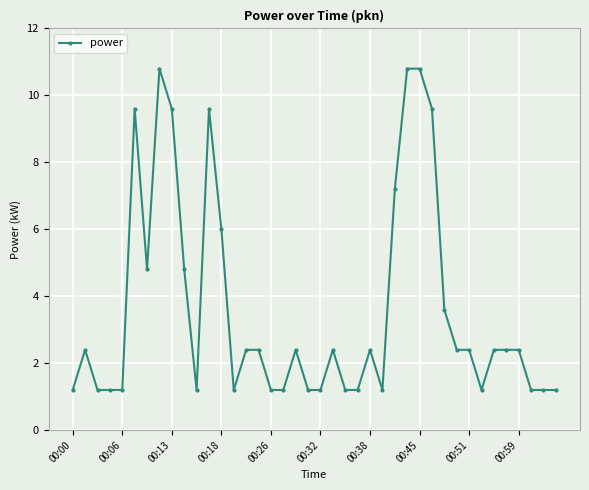

What is the minimum value shown in the chart?

1.2